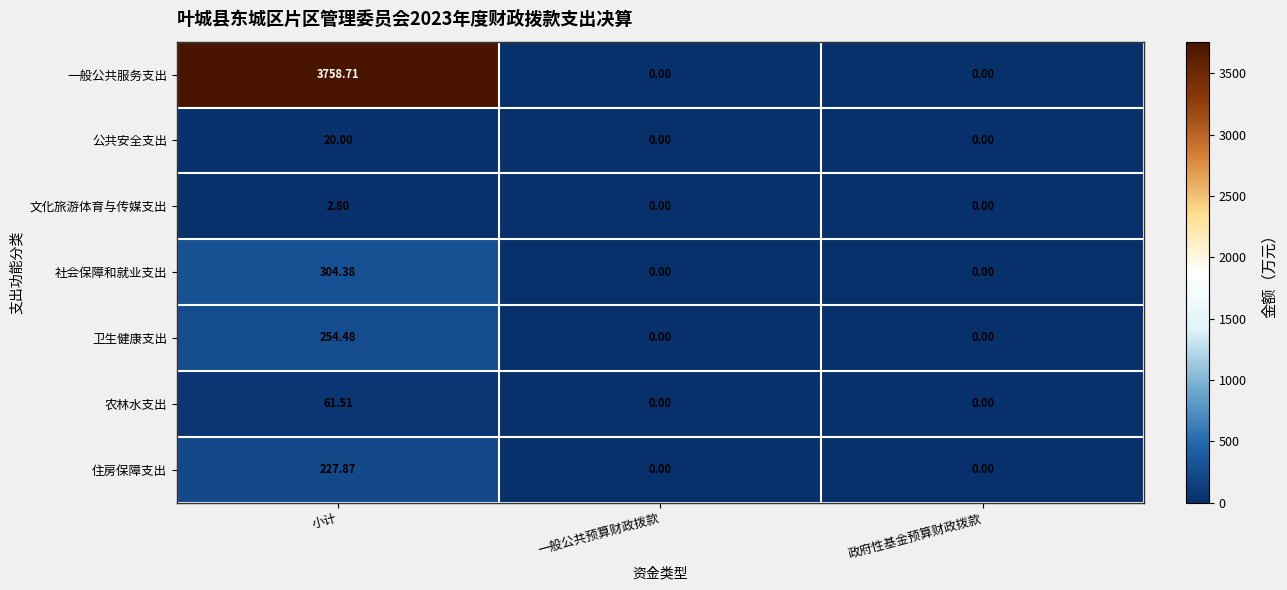

Which series has the largest total across all categories?

一般公共服务支出